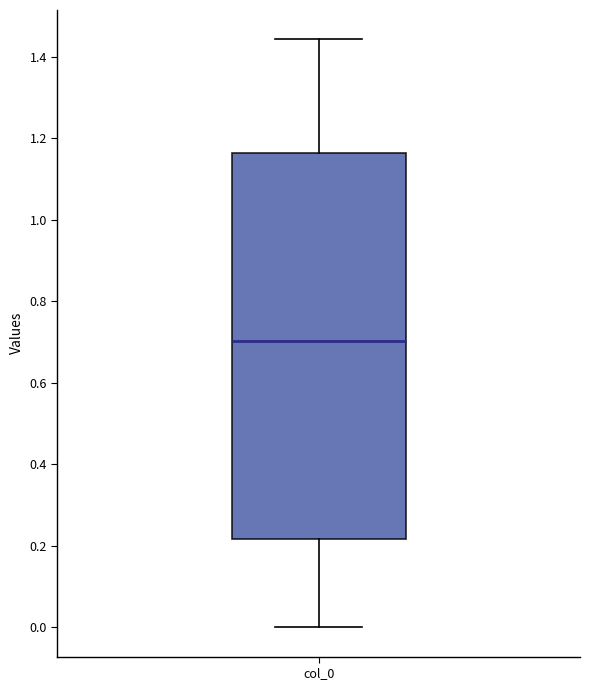

Where does the upper whisker of the box for col_0 end on the y-axis? The values are not printed on the chart, so give them approximately, as read against the axis.

1.44